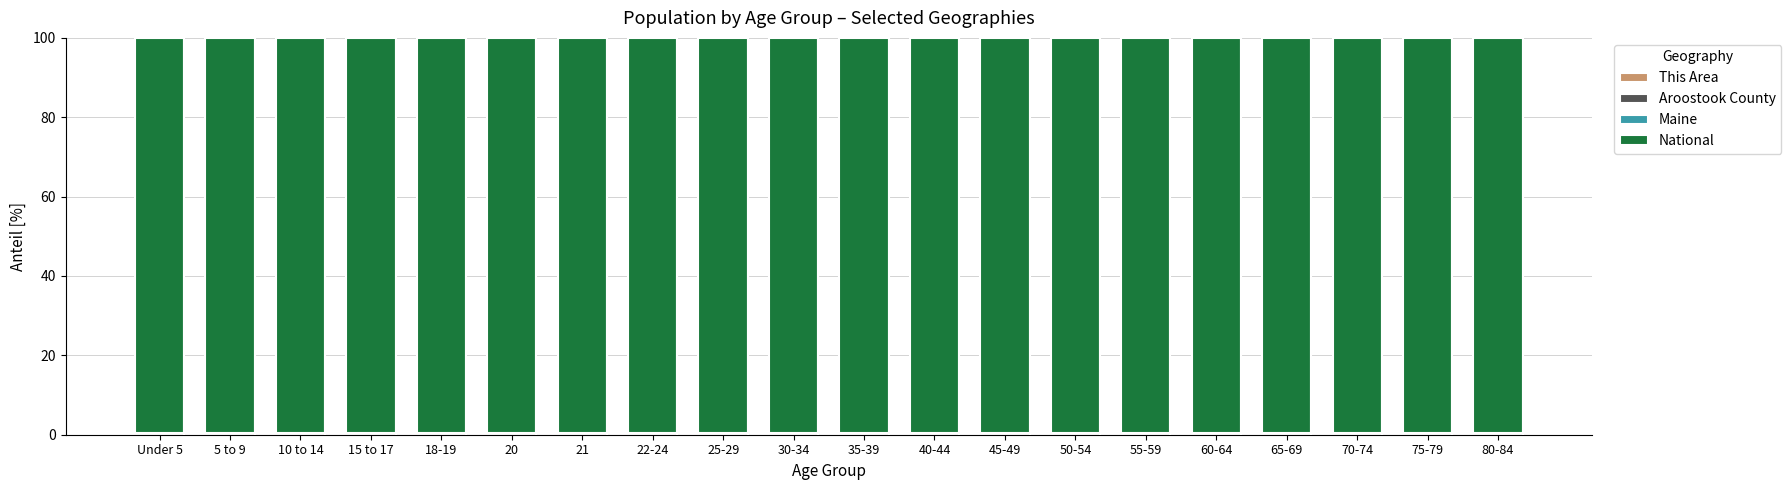

The value of National at 35-39 is 34.4. True or false?

False